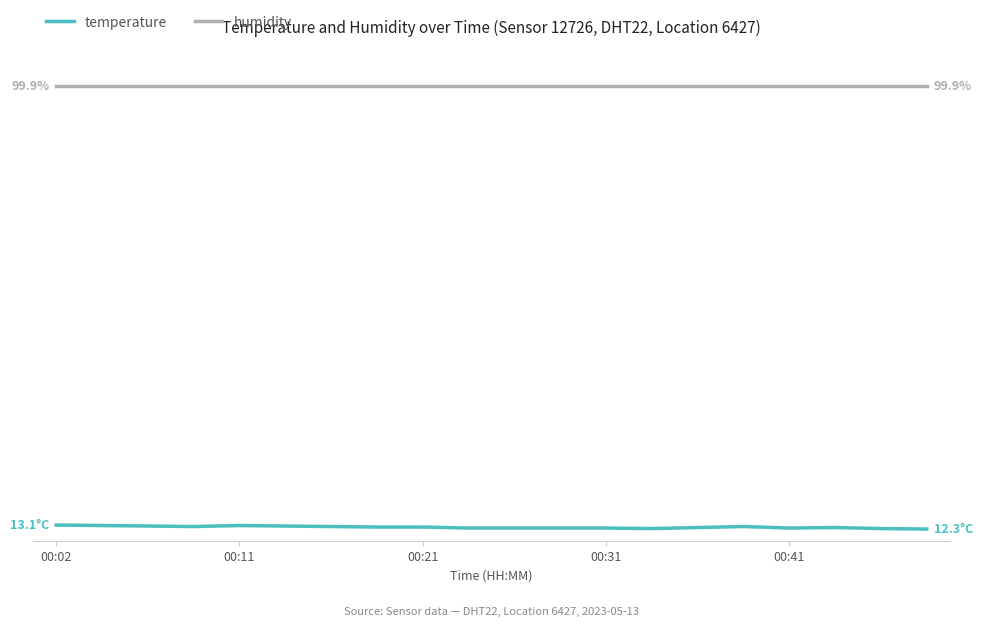

What are all the series names shown in the legend?

temperature, humidity